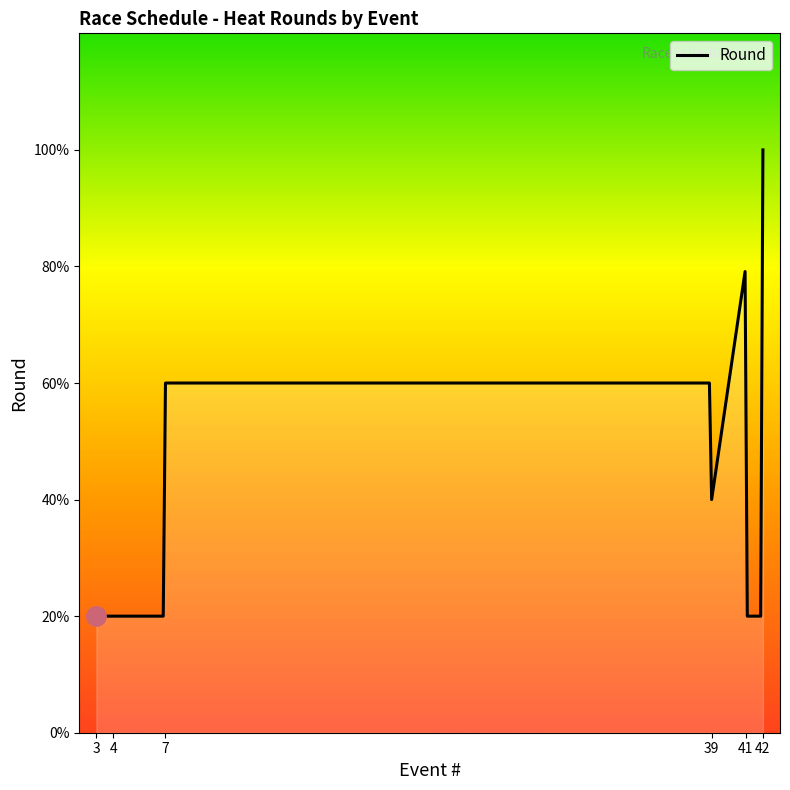

Does the chart have visible grid lines?

No